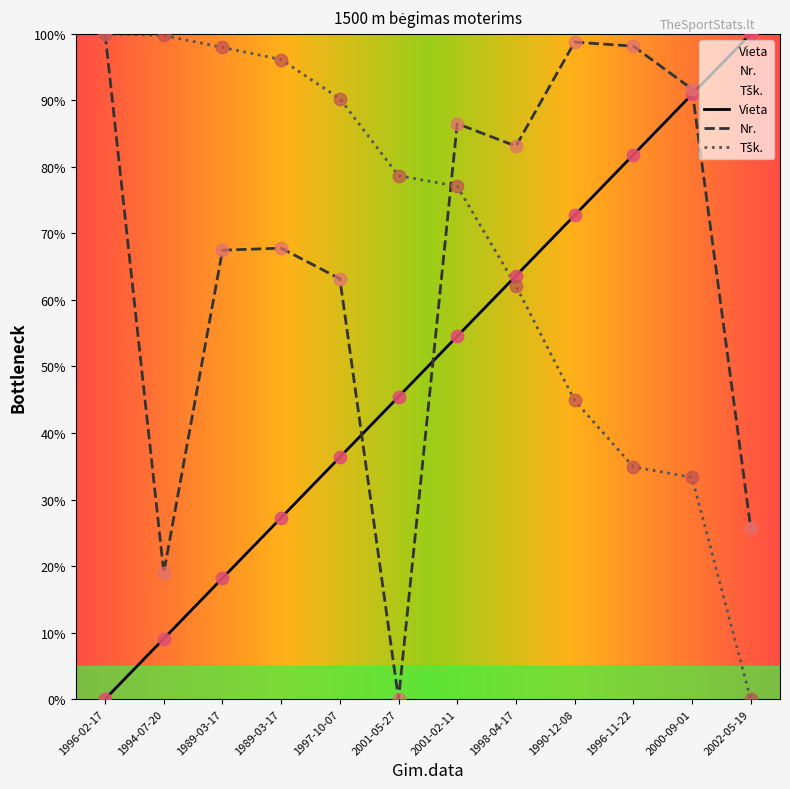

At which category is the sum across all series the highest?

2001-02-11